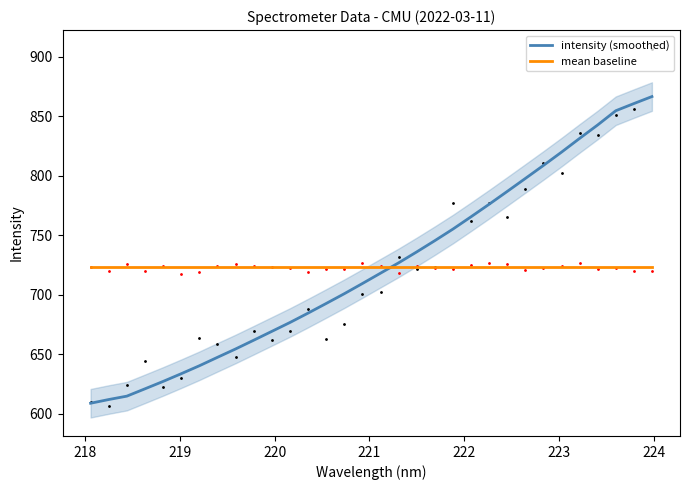

What is the minimum value for intensity (smoothed)?

608.6